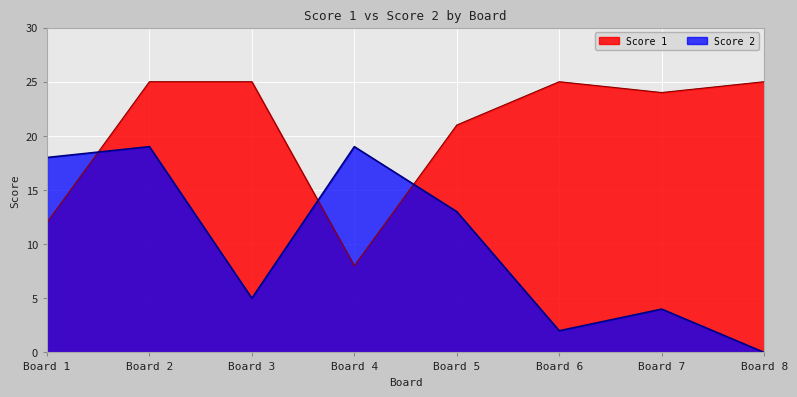

What is the difference between the second highest and minimum values in the Score 2 series?

19